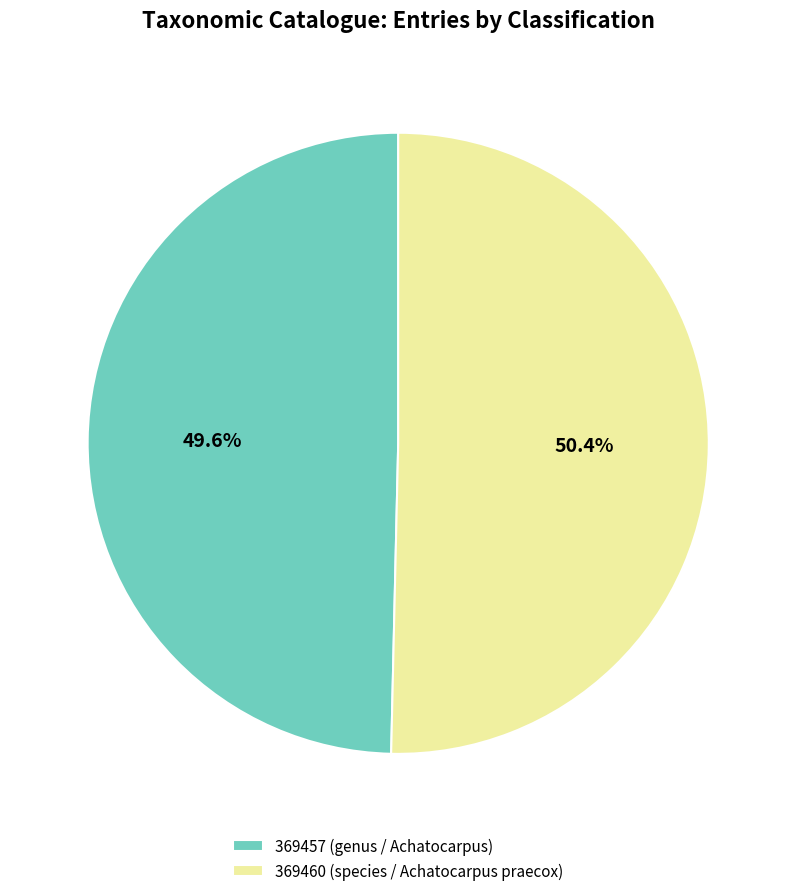

How many segments does this pie chart have?

2